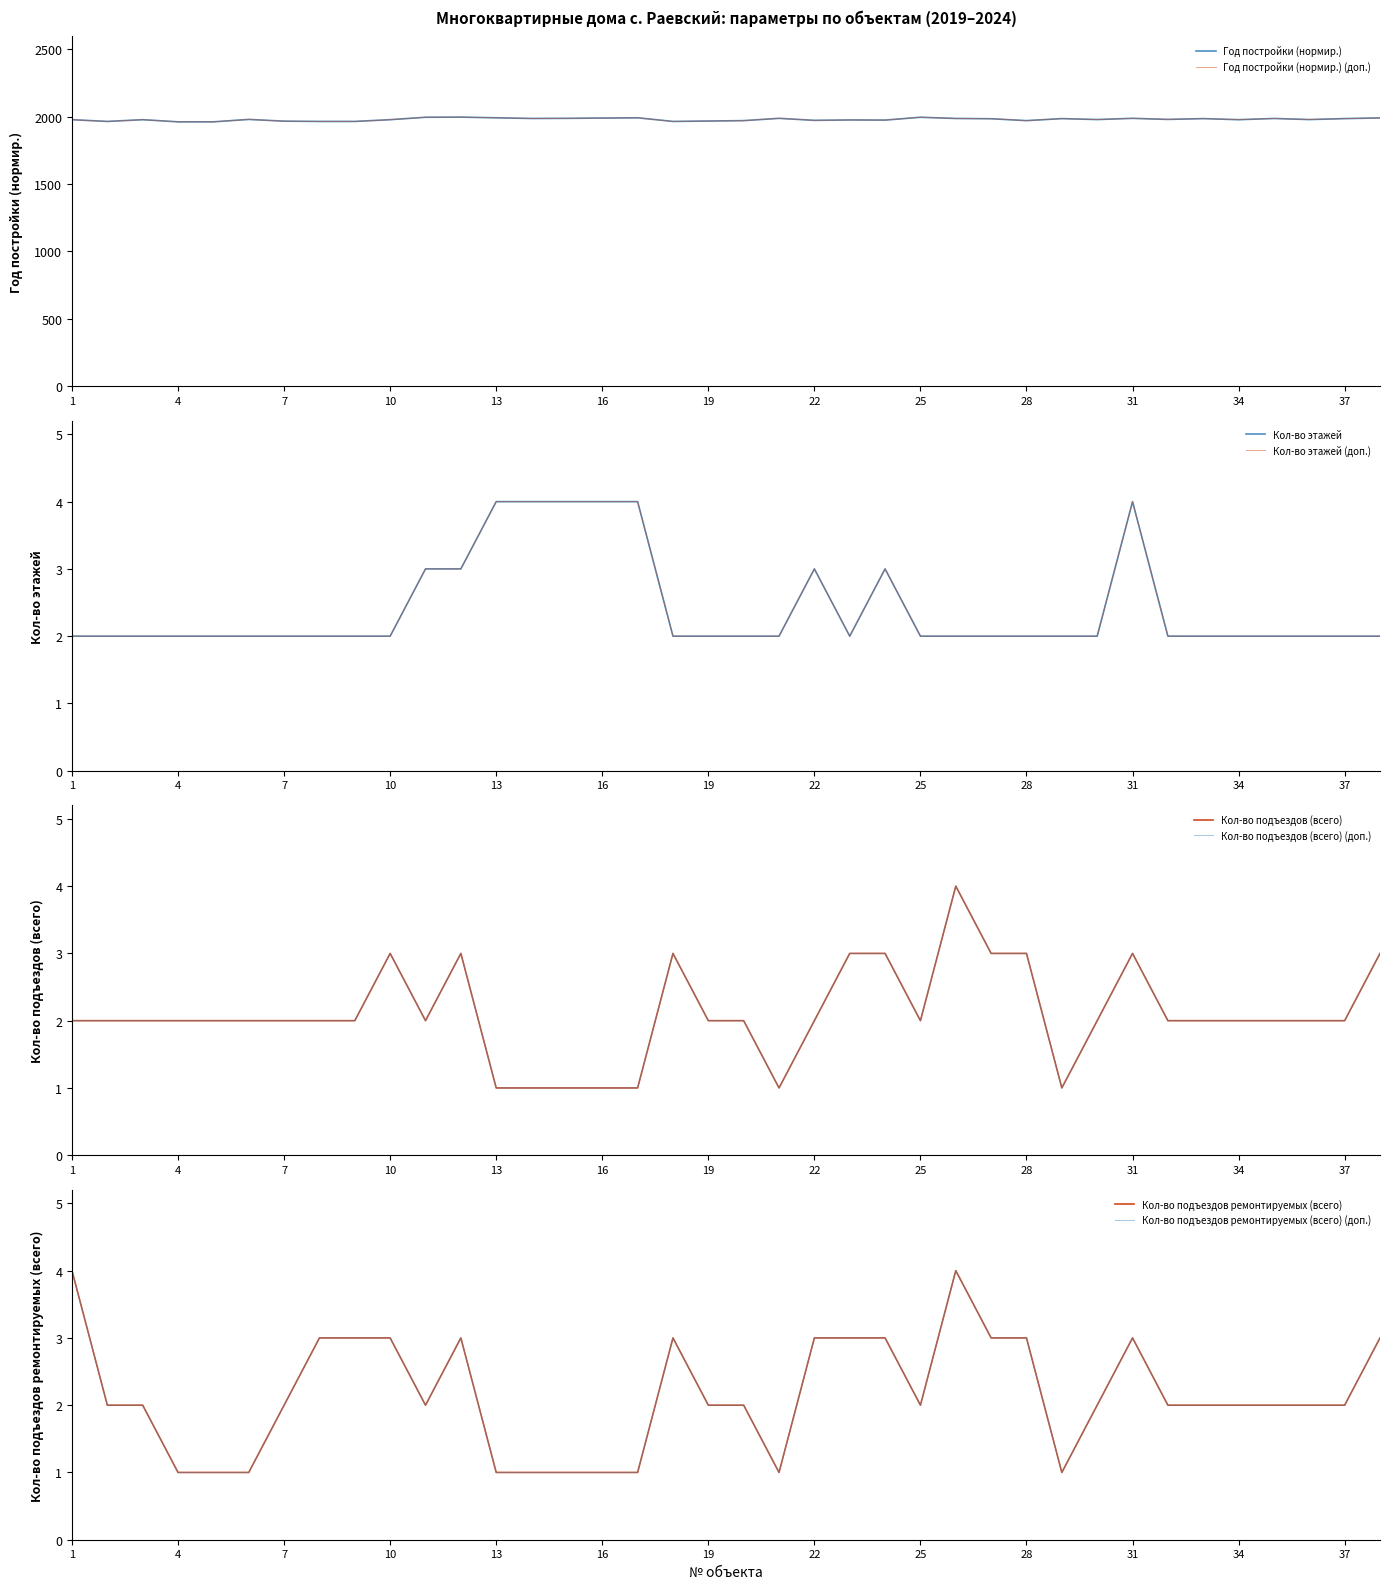

Reading left to right, extract all data points from this chart.

Кол-во этажей: 1=2	2=2	3=2	4=2	5=2	6=2	7=2	8=2	9=2	10=2	11=3	12=3	13=4	14=4	15=4	16=4	17=4	18=2	19=2	20=2	21=2	22=3	23=2	24=3	25=2	26=2	27=2	28=2	29=2	30=2	31=4	32=2	33=2	34=2	35=2	36=2	37=2	38=2
Кол-во подъездов (всего): 1=2	2=2	3=2	4=2	5=2	6=2	7=2	8=2	9=2	10=3	11=2	12=3	13=1	14=1	15=1	16=1	17=1	18=3	19=2	20=2	21=1	22=2	23=3	24=3	25=2	26=4	27=3	28=3	29=1	30=2	31=3	32=2	33=2	34=2	35=2	36=2	37=2	38=3
Кол-во подъездов ремонтируемых (всего): 1=4	2=2	3=2	4=1	5=1	6=1	7=2	8=3	9=3	10=3	11=2	12=3	13=1	14=1	15=1	16=1	17=1	18=3	19=2	20=2	21=1	22=3	23=3	24=3	25=2	26=4	27=3	28=3	29=1	30=2	31=3	32=2	33=2	34=2	35=2	36=2	37=2	38=3
Год постройки (нормир.): 1=1977	2=1964	3=1977	4=1961	5=1961	6=1979	7=1966	8=1964	9=1964	10=1977	11=1995	12=1996	13=1991	14=1986	15=1987	16=1989	17=1991	18=1964	19=1967	20=1970	21=1987	22=1972	23=1975	24=1974	25=1995	26=1986	27=1984	28=1970	29=1985	30=1978	31=1987	32=1979	33=1985	34=1977	35=1986	36=1978	37=1985	38=1990